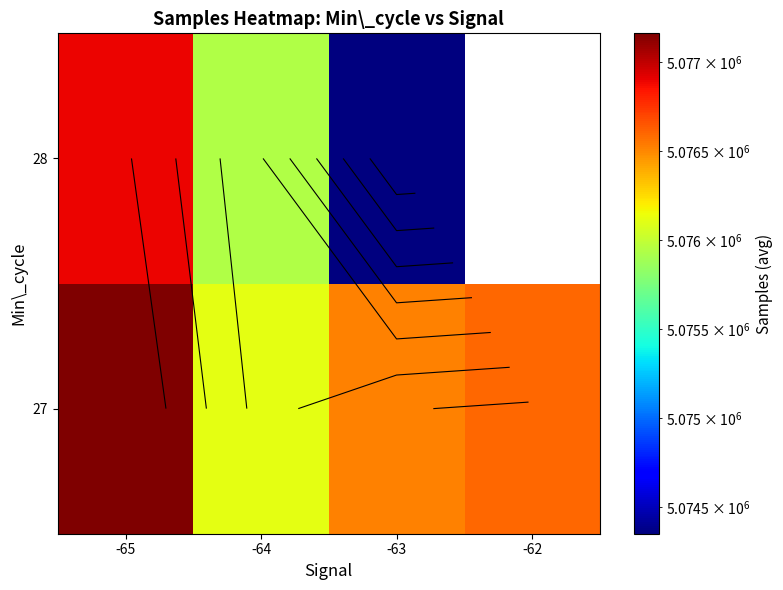

Is it true that 27 equals 7560323.9 at -65?

False